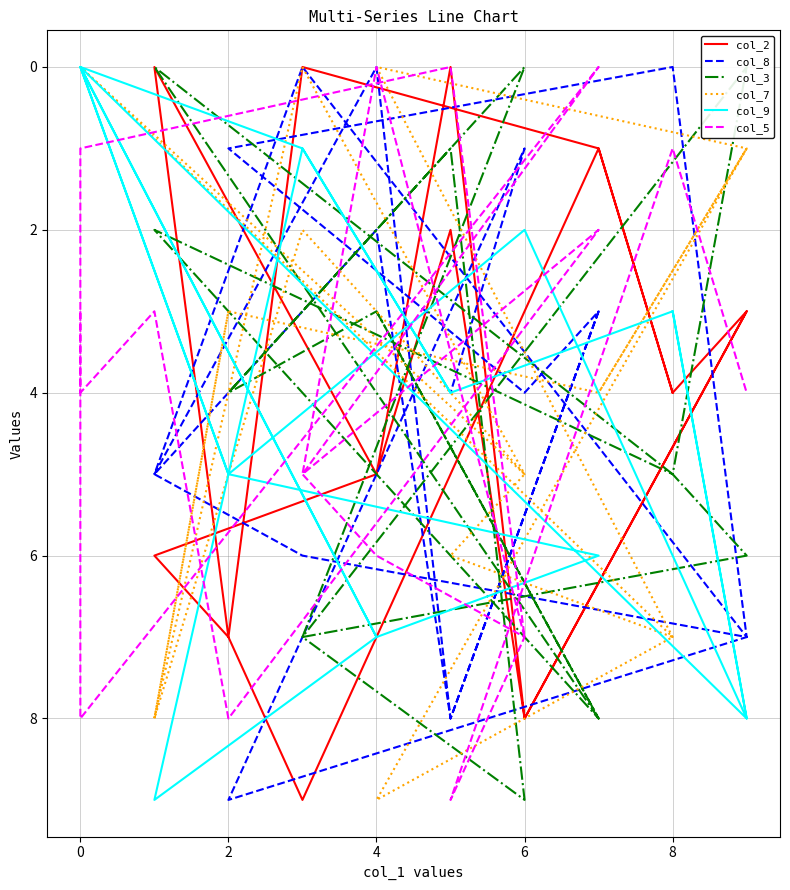

Is it true that col_8 equals 11 at 10?

False